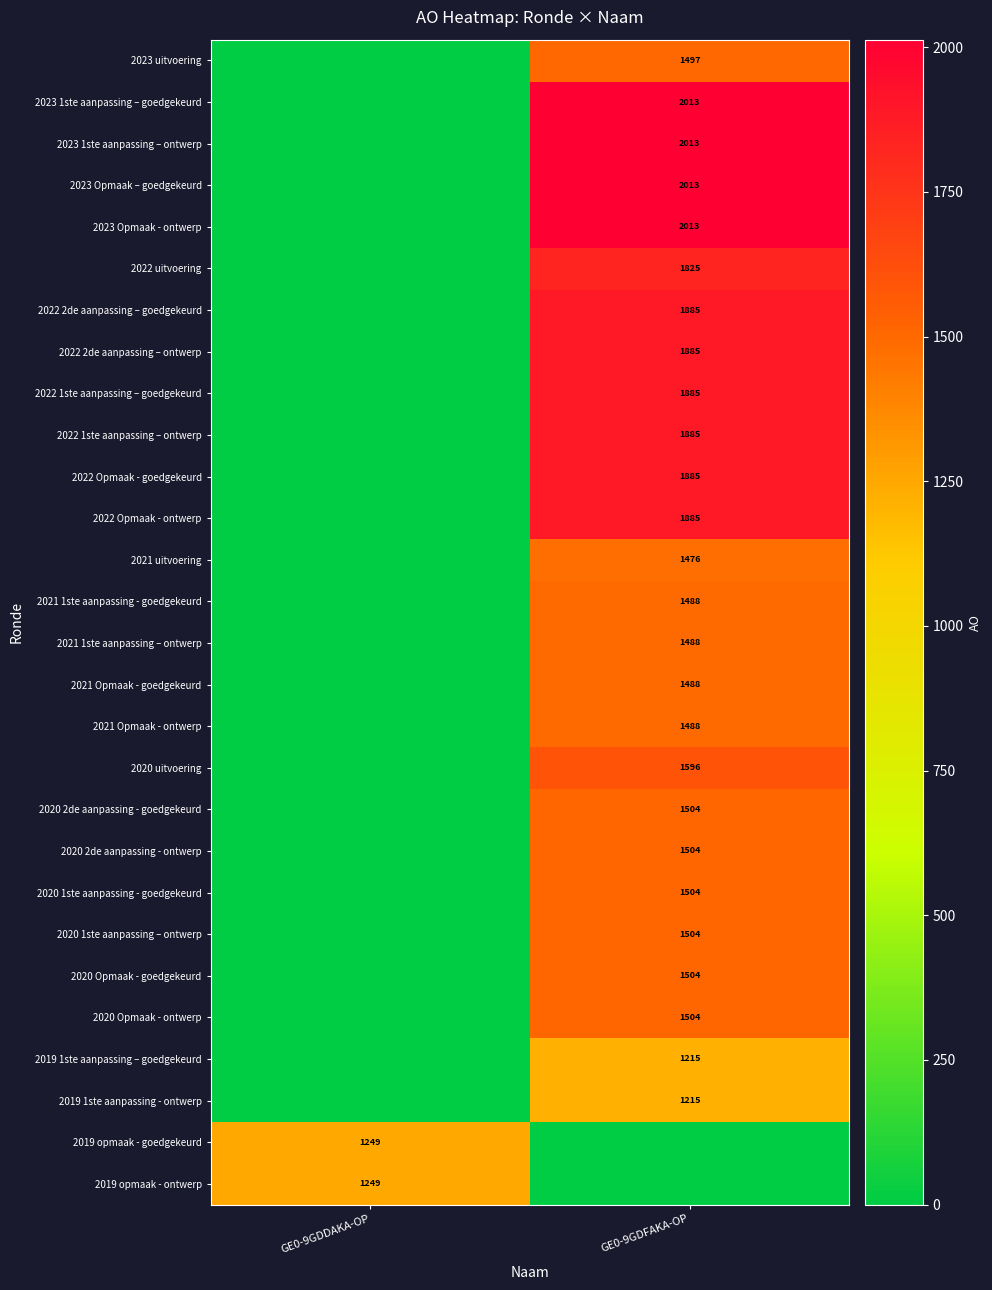

At which category does the chart reach its peak across all series?

GE0-9GDFAKA-OP